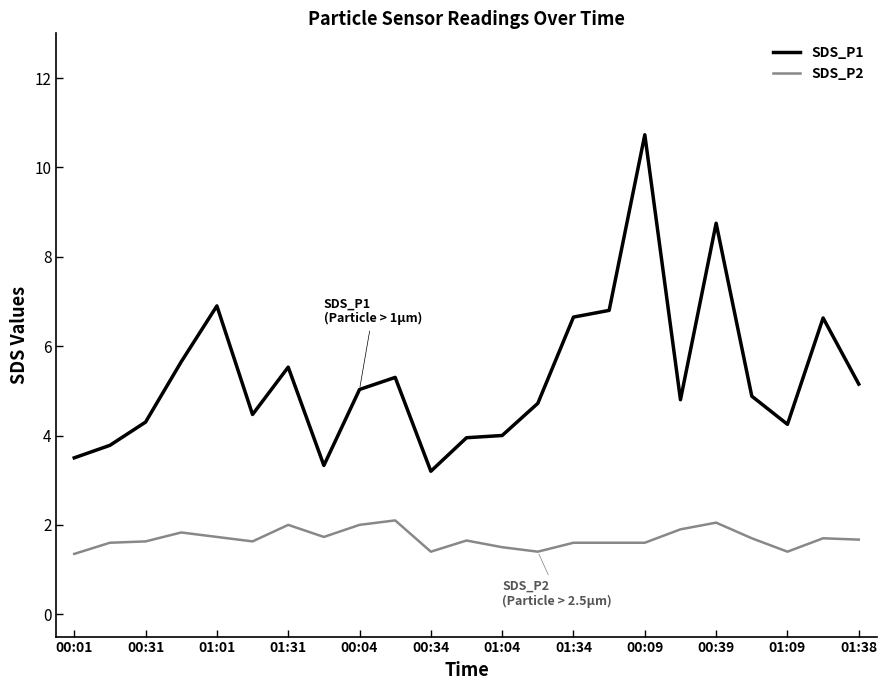

Rank the series by their maximum value, from highest to lowest.

SDS_P1, SDS_P2